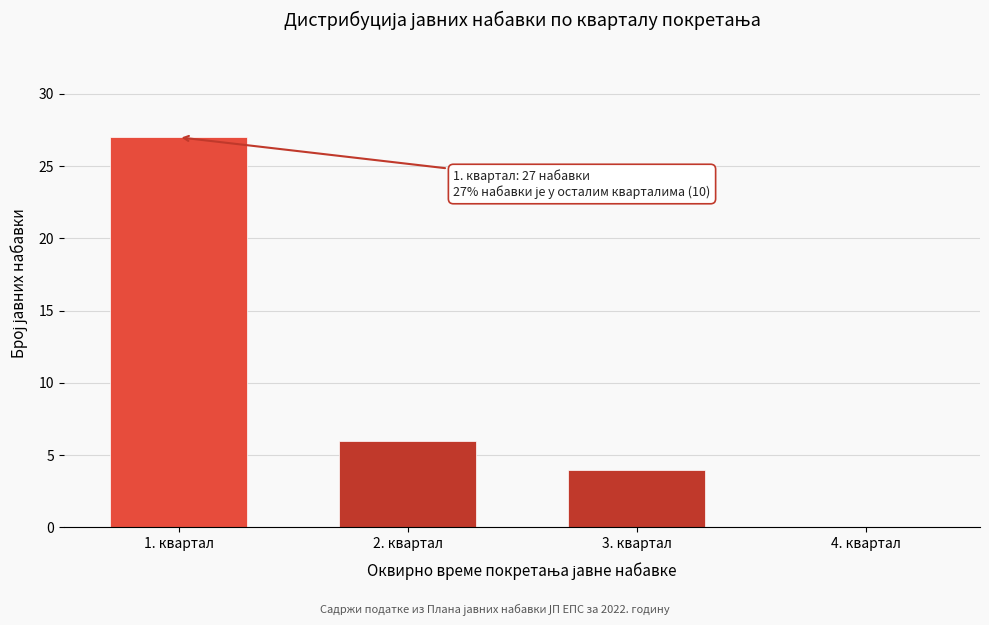

Reading left to right, list all the values displayed in this chart.

1. квартал=27	2. квартал=6	3. квартал=4	4. квартал=0